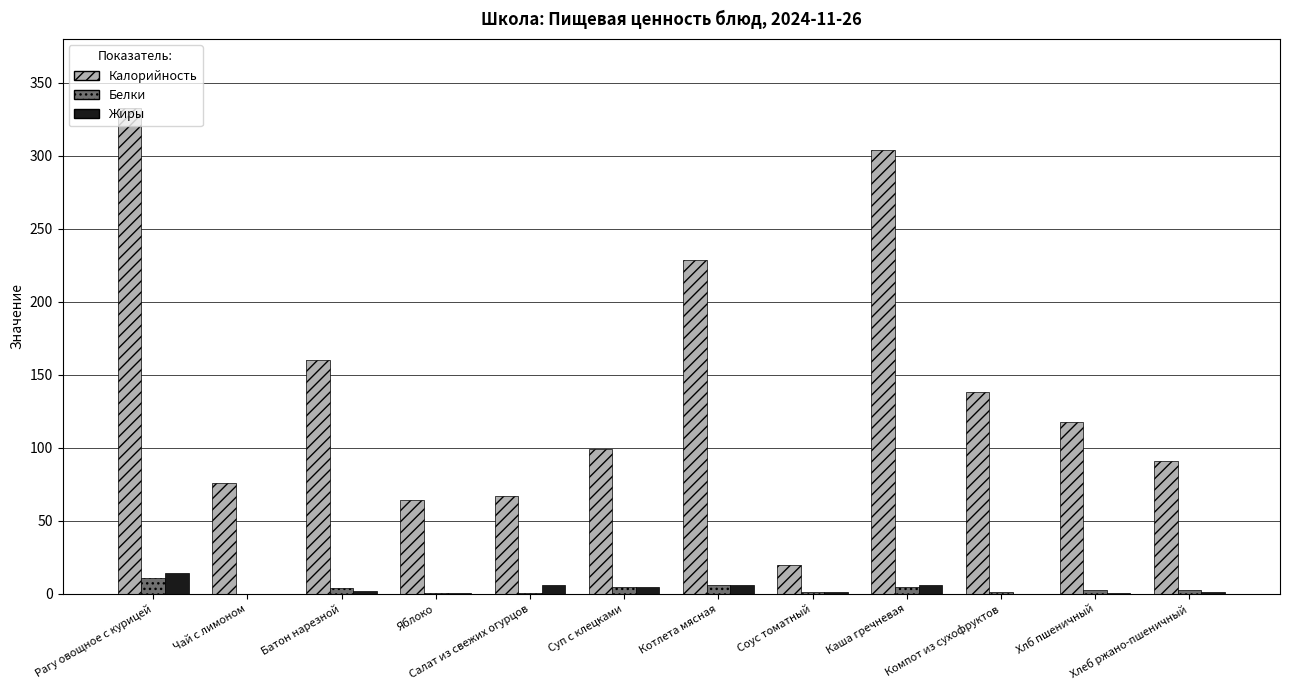

What value does the Жиры series have at Каша гречневая?

6.0